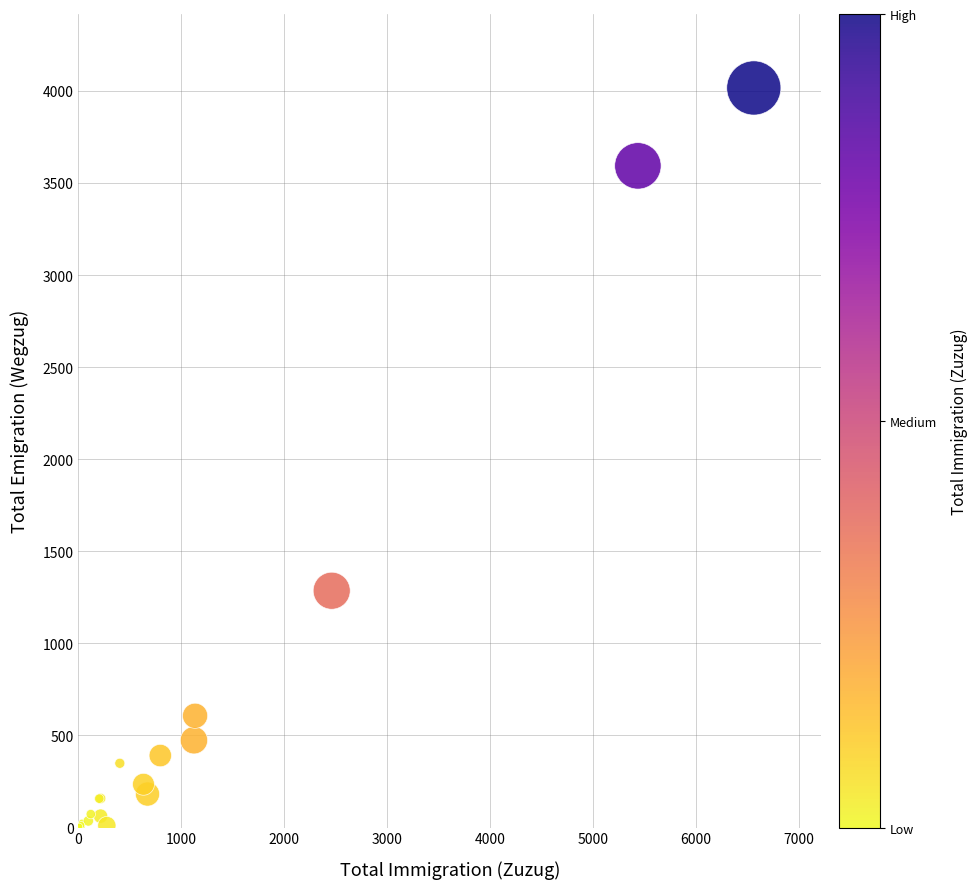

What Y value in the scatter plot is closest to 2010?

1286